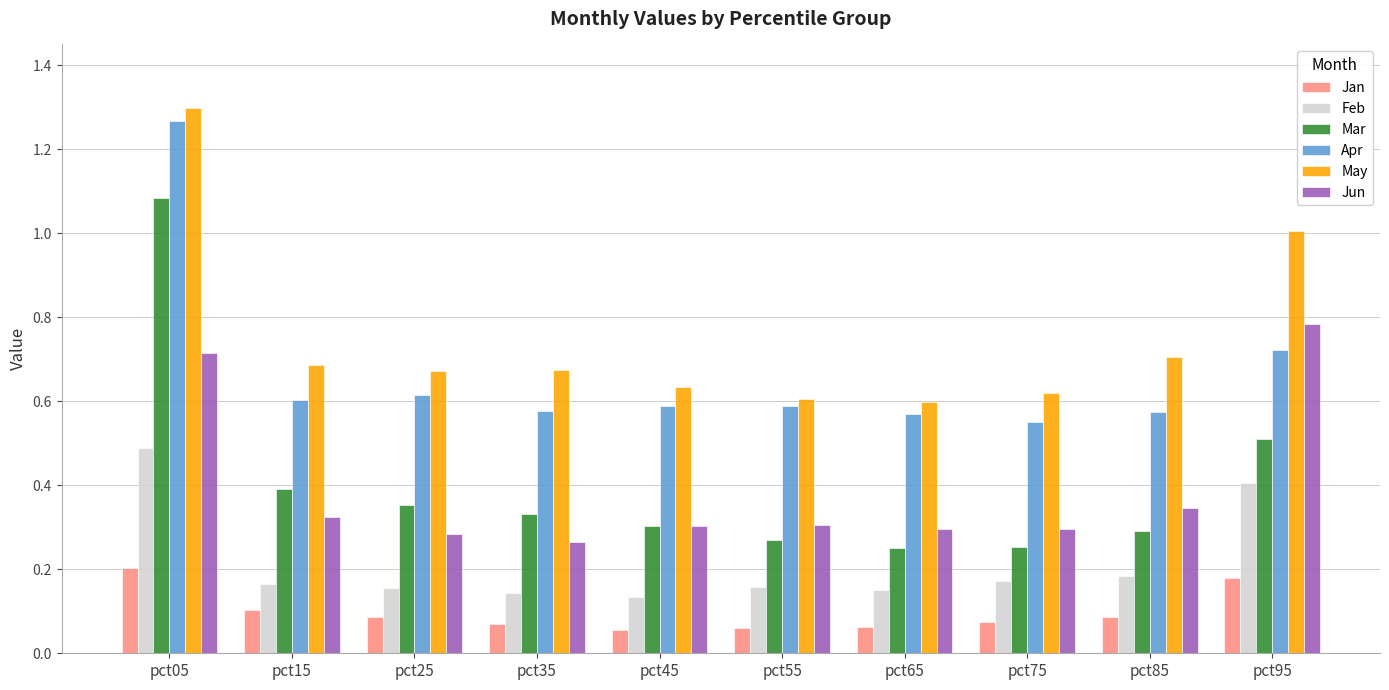

What is the sum of all Mar values?

4.0